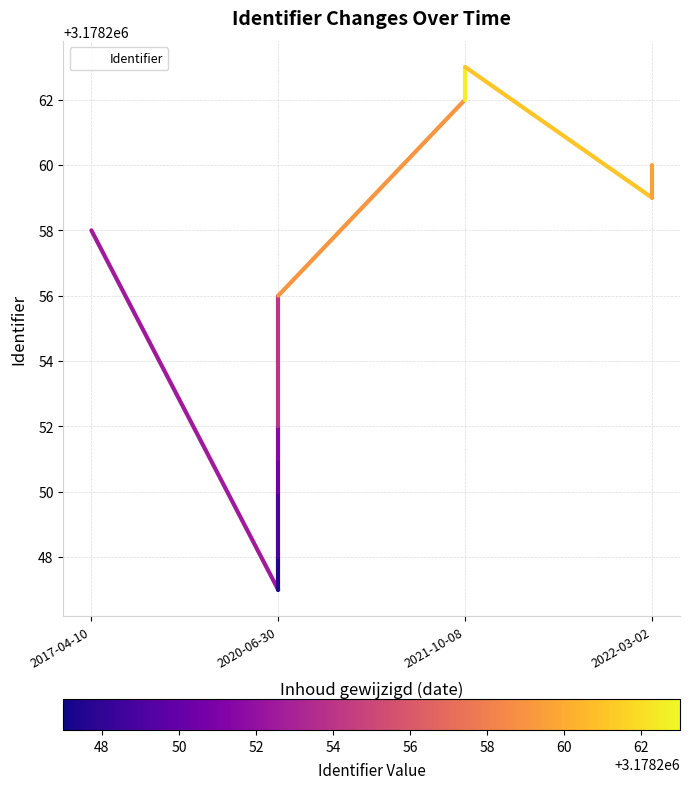

How many distinct data groups are displayed?

1